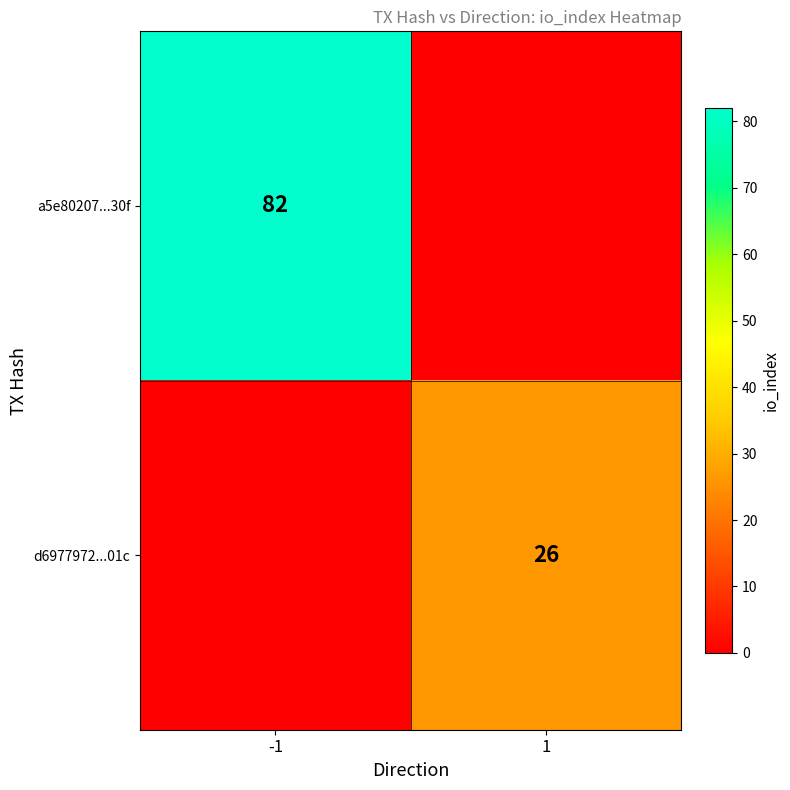

The value of a5e80207...30f at -1 is 124. True or false?

False